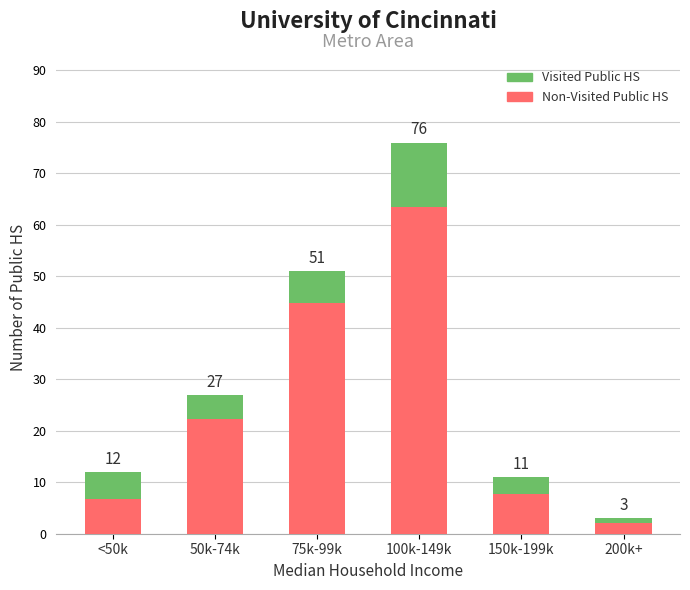

What is the sum of the Non-Visited Public HS values at 75k-99k and 200k+?

47.0